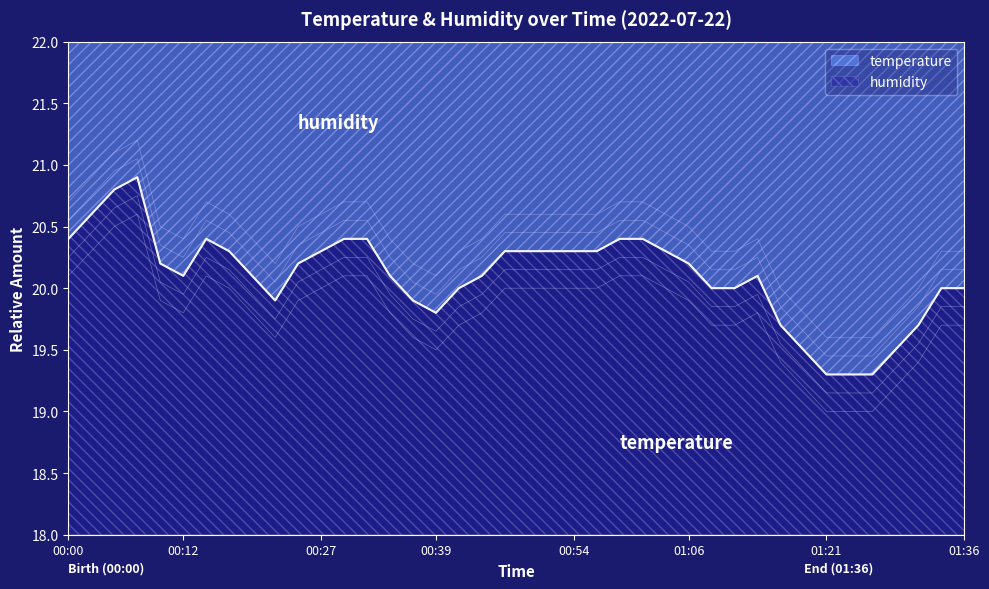

Where does the data first go above 20?

00:00